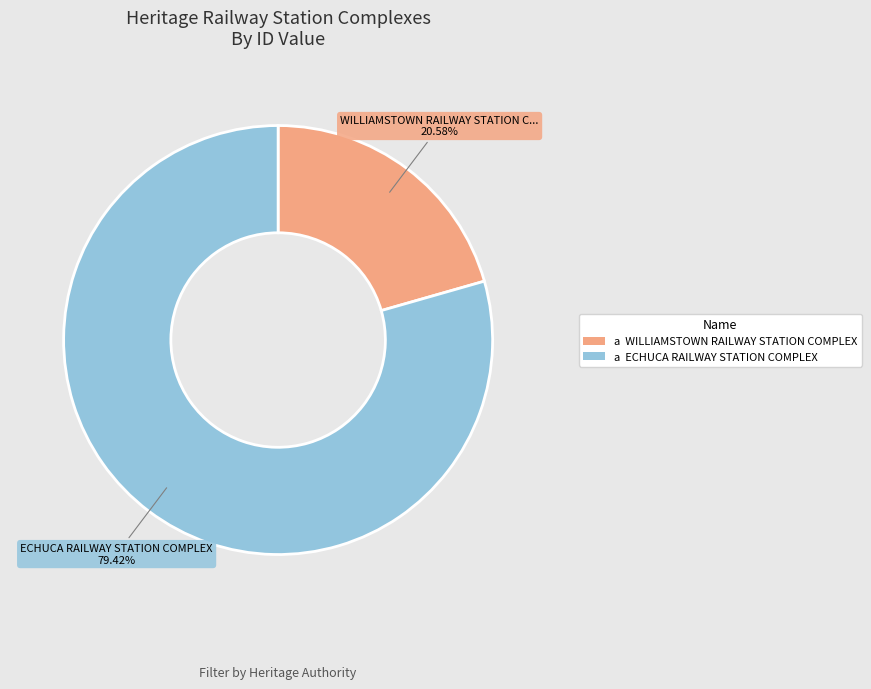

Is there any slice that represents more than half of the pie?

Yes